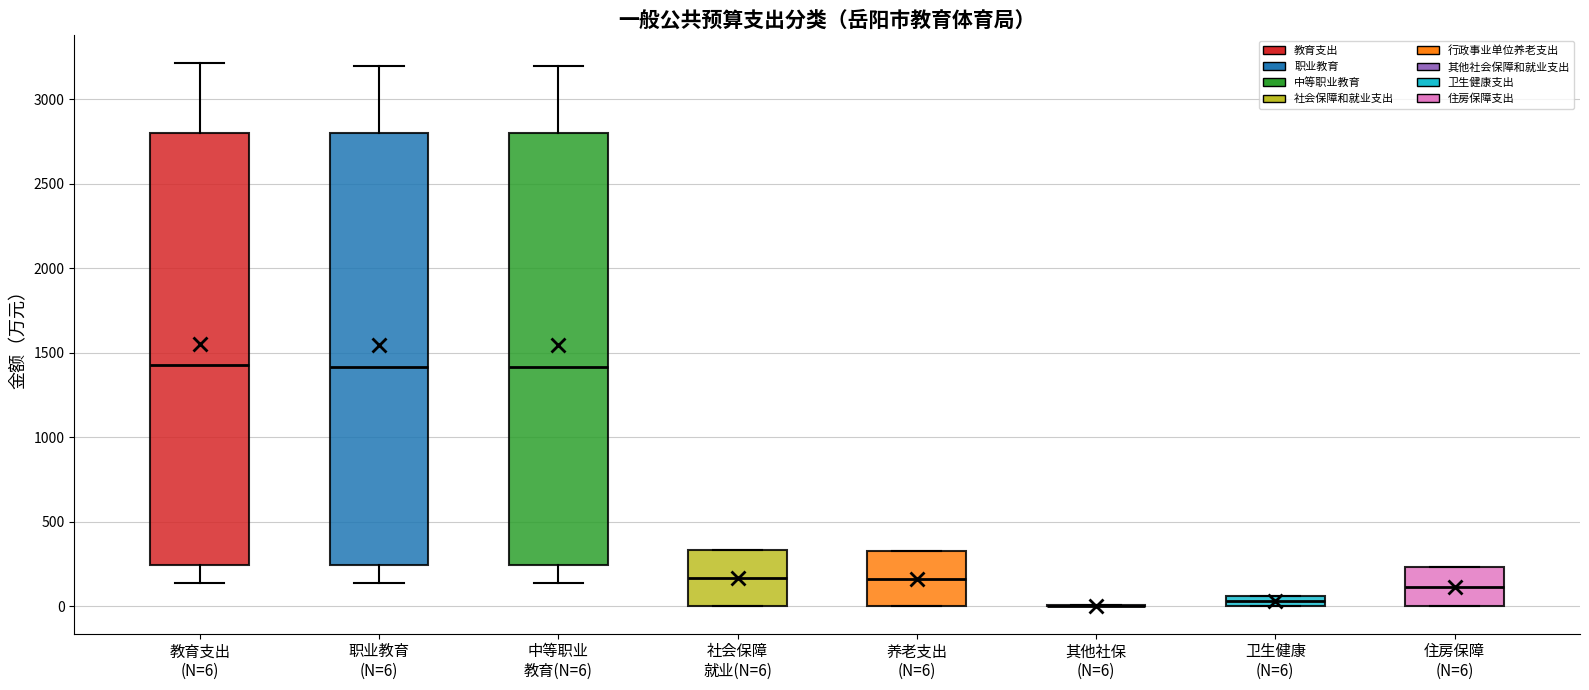

Where is the upper edge of the box for 职业教育 (N=6) on the y-axis? The values are not printed on the chart, so give them approximately, as read against the axis.

2800